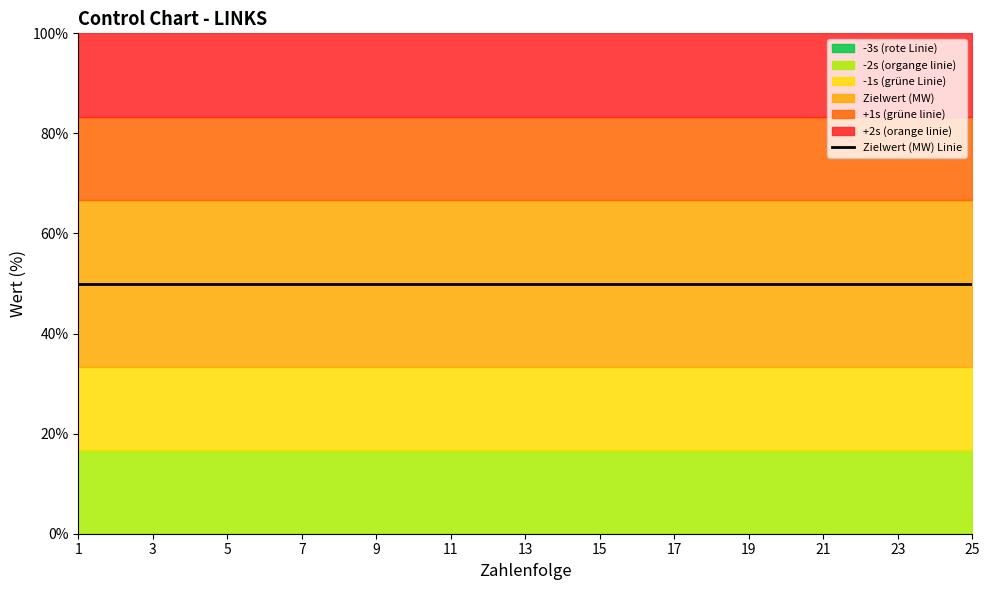

True or false: Zielwert (MW) has more than 2 points higher than both neighbors.

False